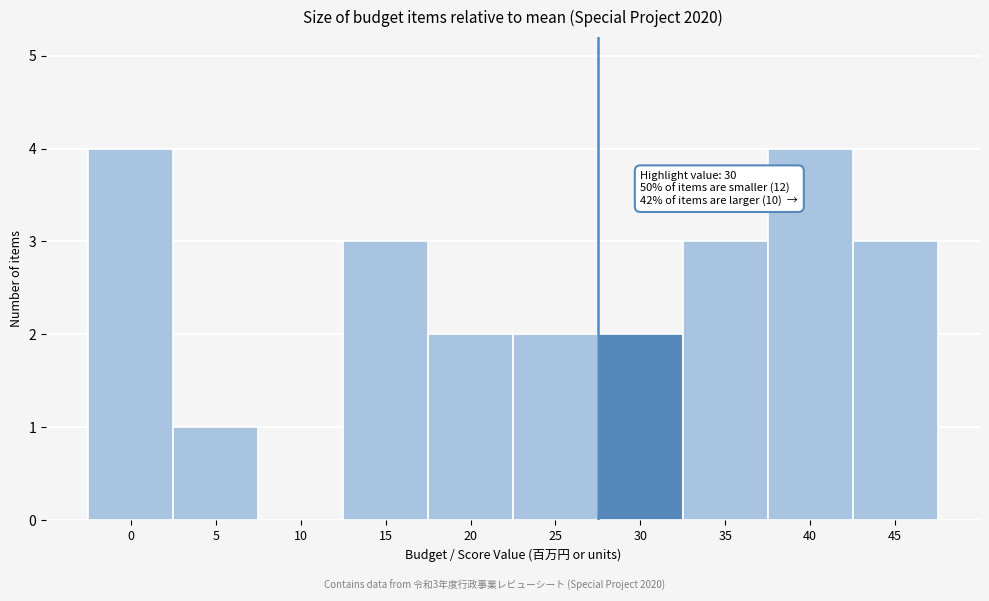

Reading right to left, extract all data points from this chart.

45=3	40=4	35=3	30=2	25=2	20=2	15=3	10=0	5=1	0=4